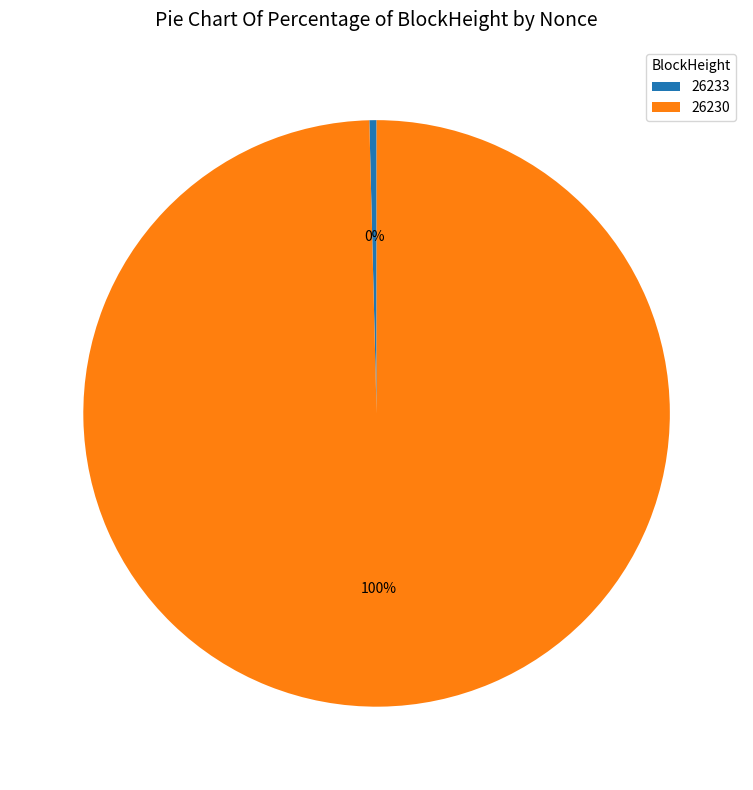

Does 26233 represent more than half of the total?

No